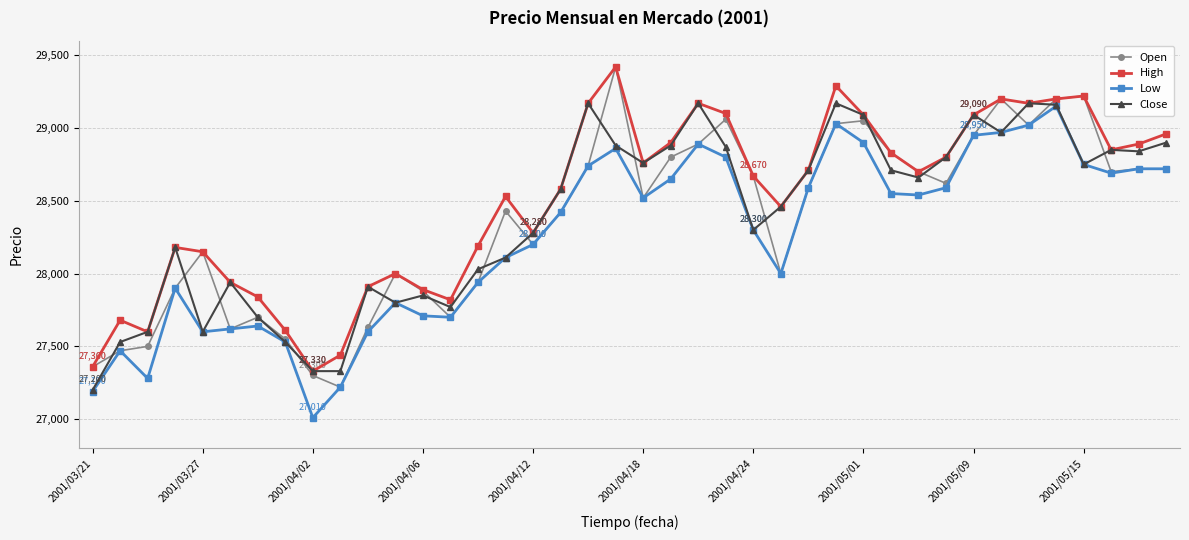

Which series has the largest range (max minus min)?

Open